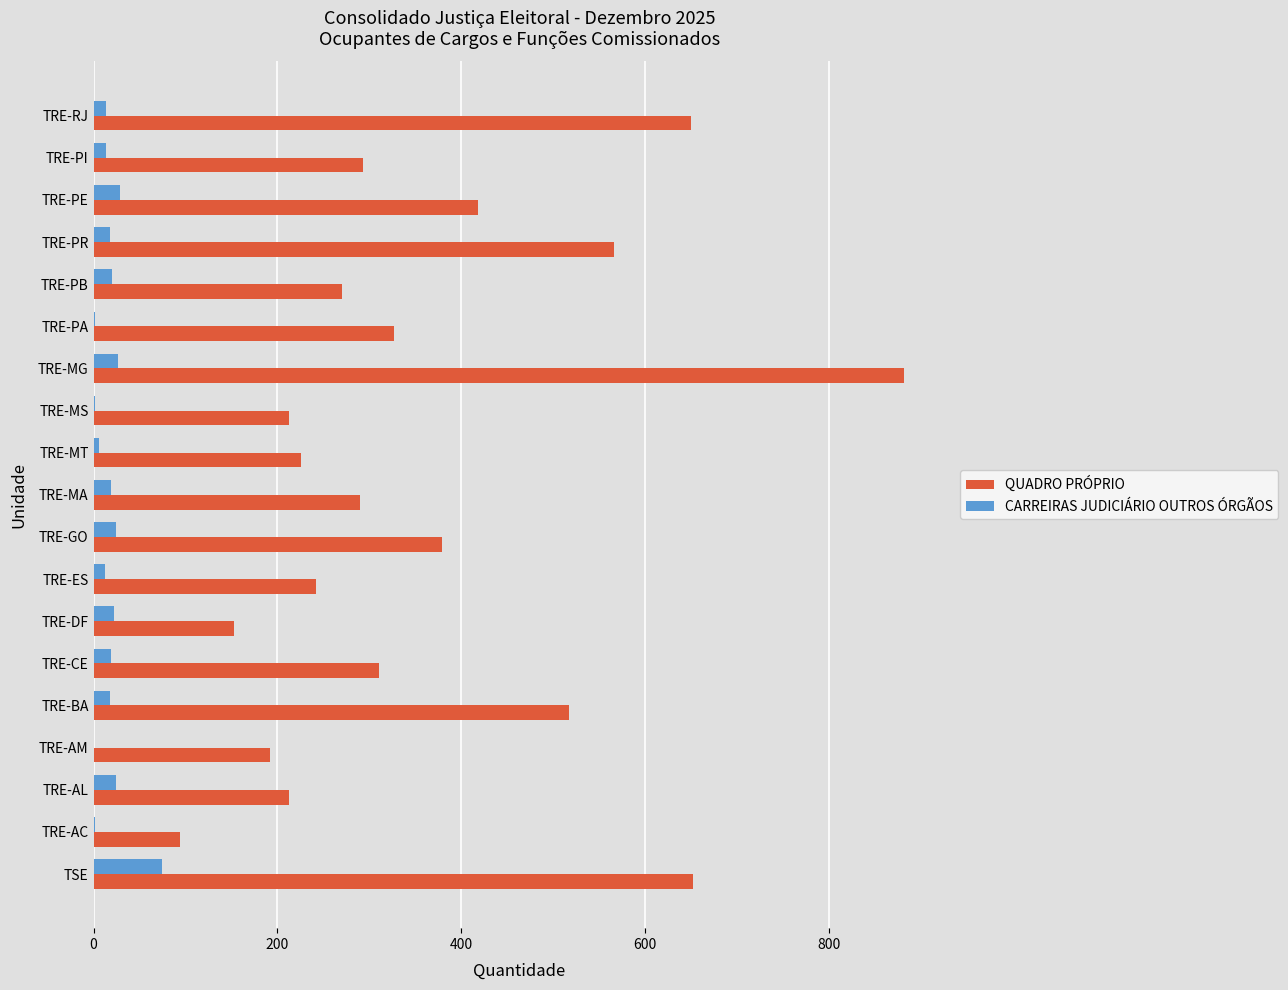

The value of QUADRO PRÓPRIO at TRE-AC is 94. True or false?

True